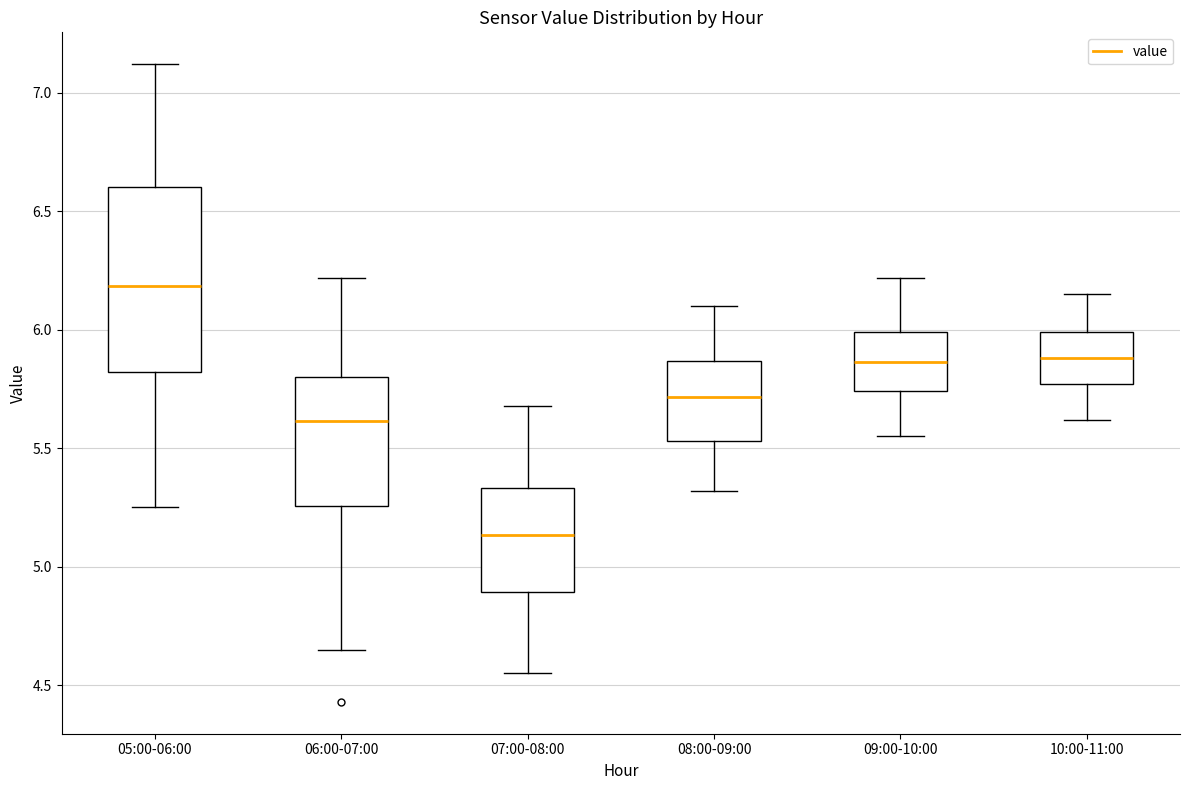

Reading left to right, transcribe this box plot: for each box, give where its median line is, the range the box spans, and where its two whiskers end, as read against the y-axis. The values are not printed on the chart, so give them approximately, as read against the axis.

05:00-06:00: median 6.20, box 5.80 to 6.60, whiskers 5.25 to 7.10
06:00-07:00: median 5.60, box 5.25 to 5.80, whiskers 4.65 to 6.20
07:00-08:00: median 5.15, box 4.90 to 5.35, whiskers 4.55 to 5.70
08:00-09:00: median 5.70, box 5.55 to 5.85, whiskers 5.30 to 6.10
09:00-10:00: median 5.85, box 5.75 to 6.00, whiskers 5.55 to 6.20
10:00-11:00: median 5.90, box 5.75 to 6.00, whiskers 5.60 to 6.15